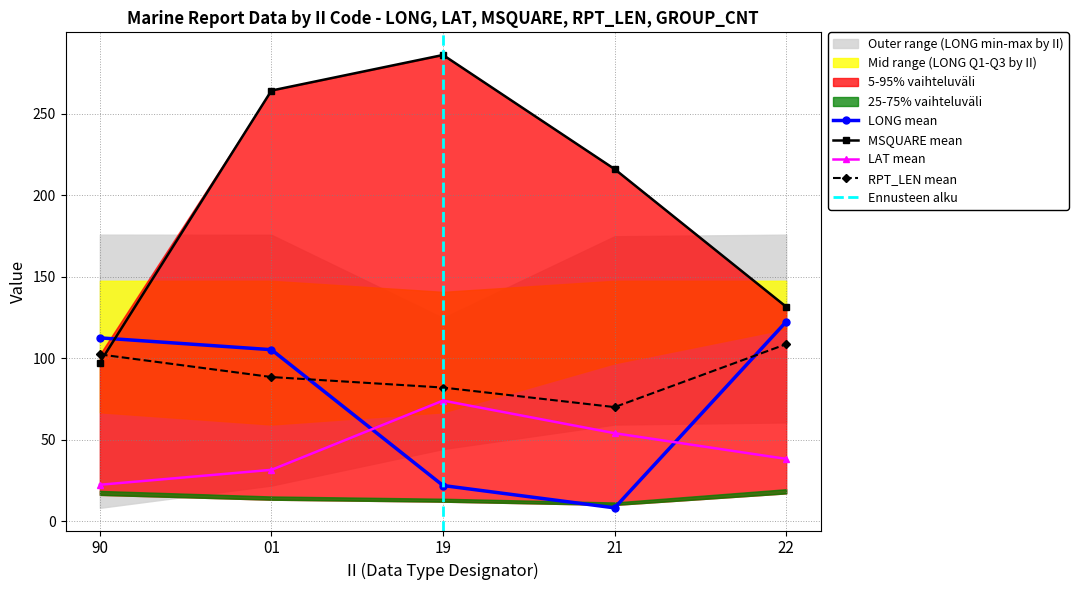

Does the chart display data point markers on the line(s)?

Yes